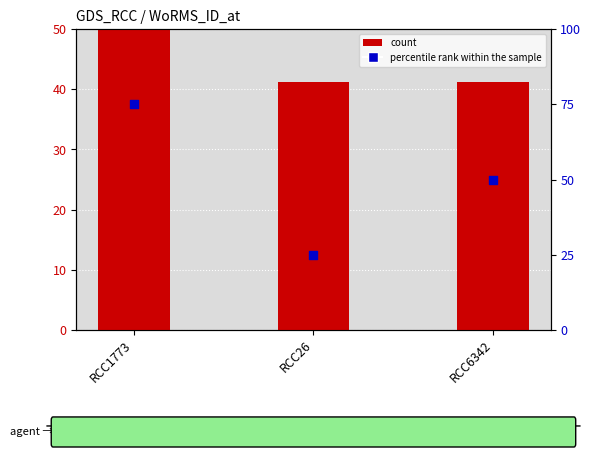

At how many categories does at least one series exceed 51?

1